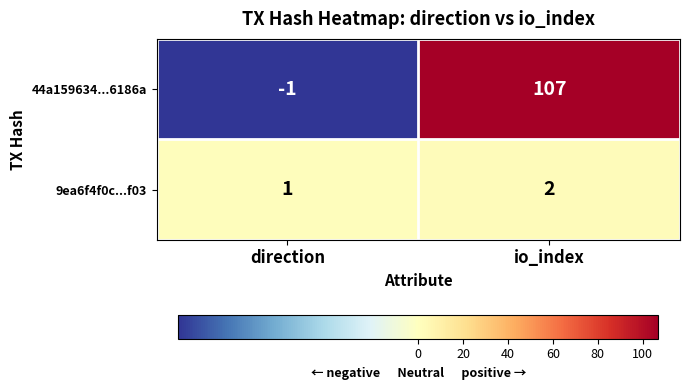

What is the total value across all series at io_index?

109